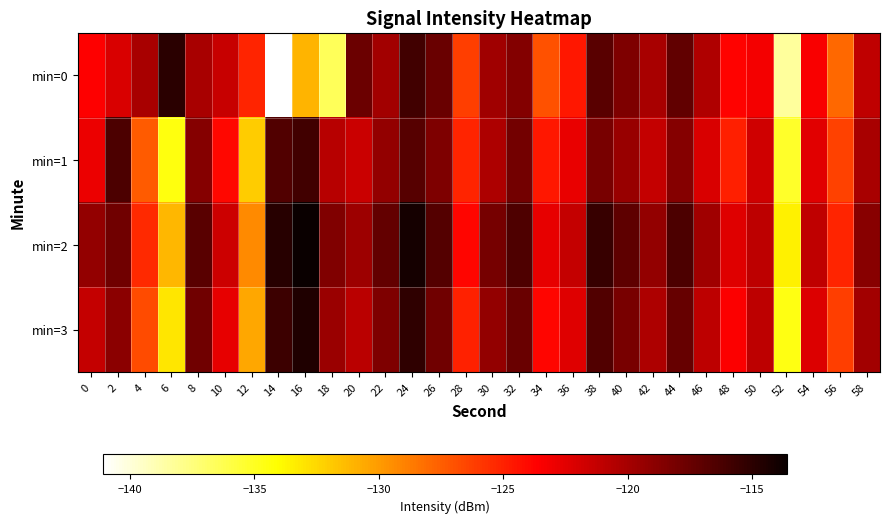

Reading left to right, what are all the values shown in this chart?

min=0: 0=-123.7	2=-122.2	4=-120.1	6=-114.9	8=-120.1	10=-121.3	12=-125.2	14=-141.1	16=-131.0	18=-136.5	20=-117.7	22=-119.8	24=-115.9	26=-117.5	28=-126.2	30=-119.8	32=-118.6	34=-127.0	36=-124.6	38=-116.9	40=-118.4	42=-120.1	44=-117.2	46=-120.4	48=-123.8	50=-123.2	52=-138.3	54=-123.4	56=-127.9	58=-121.1
min=1: 0=-122.9	2=-116.4	4=-127.4	6=-134.5	8=-118.7	10=-123.9	12=-132.0	14=-116.5	16=-115.9	18=-120.8	20=-121.5	22=-119.2	24=-116.8	26=-118.4	28=-125.1	30=-120.3	32=-117.9	34=-124.6	36=-122.8	38=-118.2	40=-119.5	42=-121.3	44=-118.7	46=-122.1	48=-124.9	50=-121.7	52=-135.2	54=-122.5	56=-126.3	58=-120.1
min=2: 0=-119.2	2=-117.8	4=-125.4	6=-131.2	8=-116.9	10=-121.6	12=-129.3	14=-114.8	16=-113.6	18=-118.5	20=-119.7	22=-117.3	24=-114.1	26=-116.7	28=-123.9	30=-118.1	32=-116.4	34=-122.7	36=-121.3	38=-115.5	40=-117.1	42=-119.2	44=-116.3	46=-119.8	48=-122.4	50=-120.9	52=-133.5	54=-121.1	56=-125.1	58=-118.8
min=3: 0=-121.3	2=-118.9	4=-126.8	6=-133.1	8=-117.8	10=-122.7	12=-130.5	14=-115.7	16=-114.5	18=-119.6	20=-120.8	22=-118.4	24=-115.2	26=-117.8	28=-125.0	30=-119.2	32=-117.5	34=-123.8	36=-122.4	38=-116.6	40=-118.2	42=-120.3	44=-117.4	46=-120.9	48=-123.5	50=-121.0	52=-134.6	54=-122.2	56=-126.2	58=-119.9